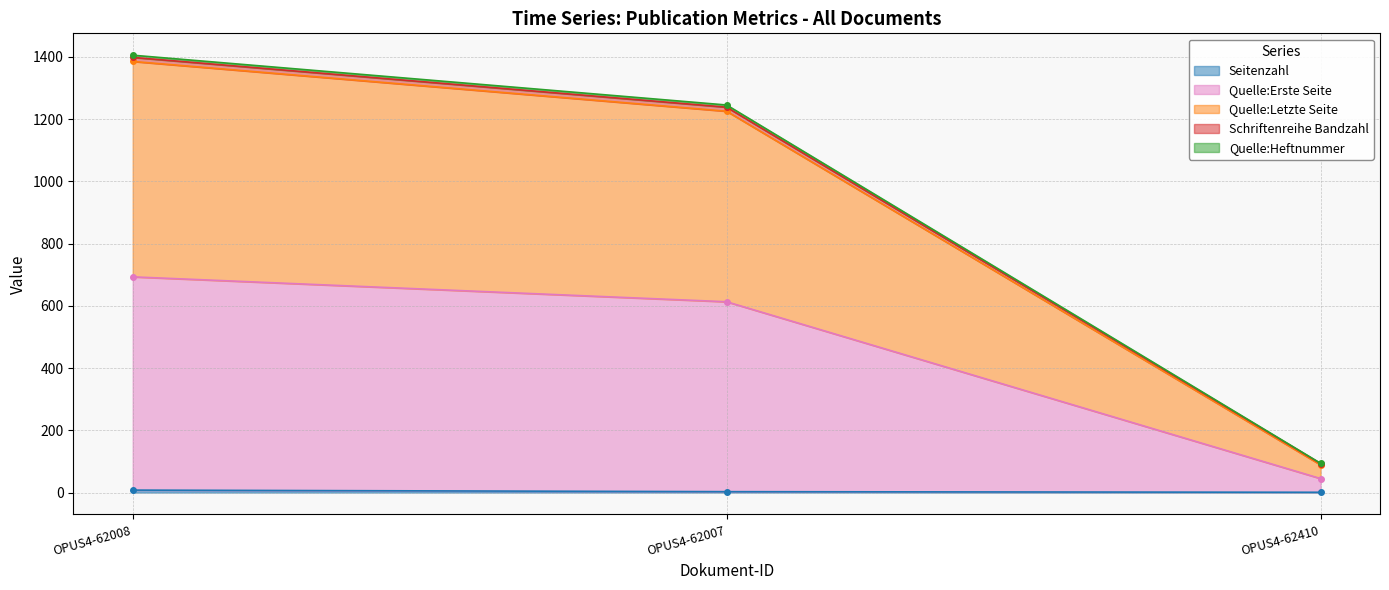

At which category is the sum across all series the highest?

OPUS4-62008